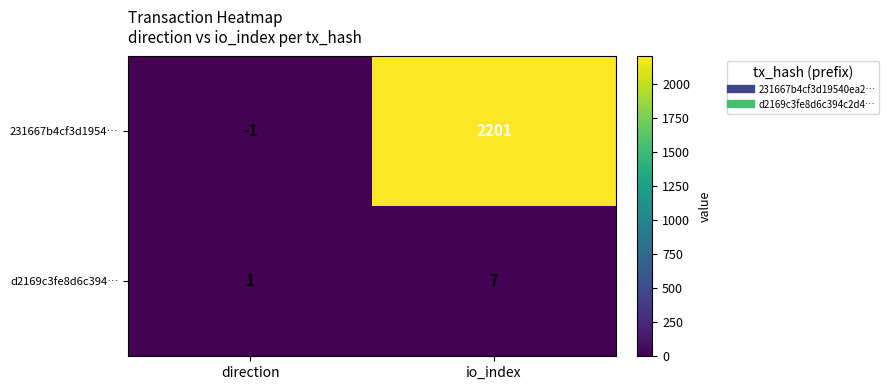

Which series has the largest range (max minus min)?

231667b4cf3d1954…